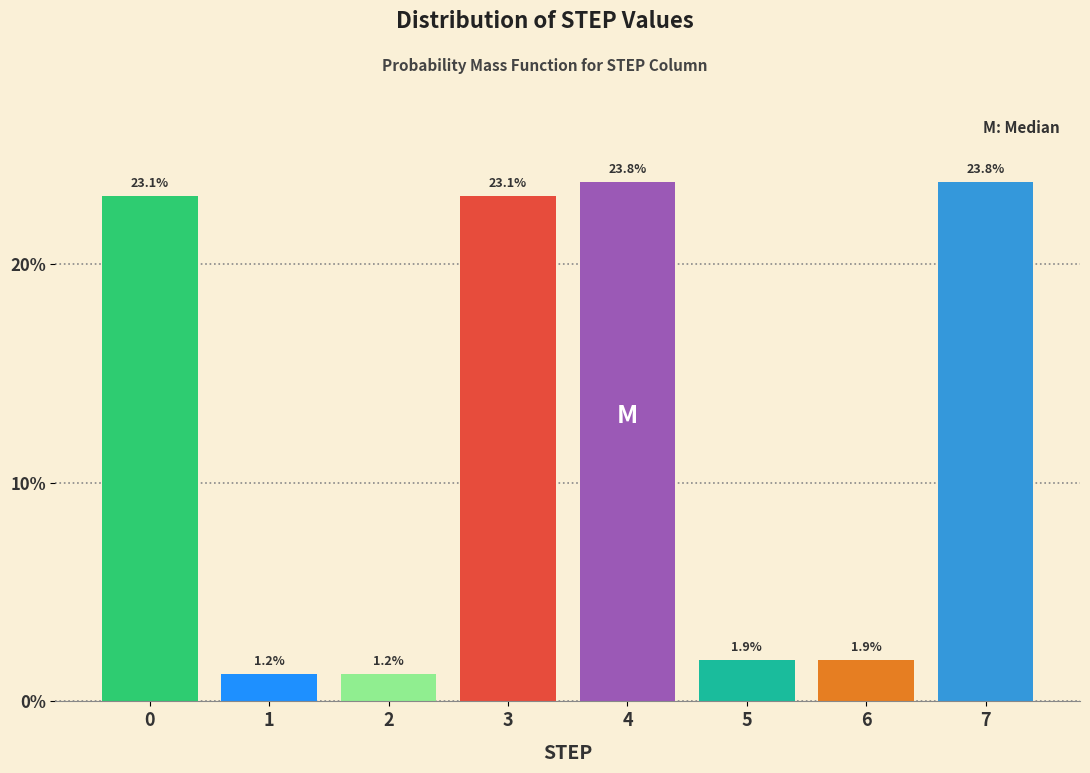

Approximately how many times larger is the value at 5 compared to 6?

1.0